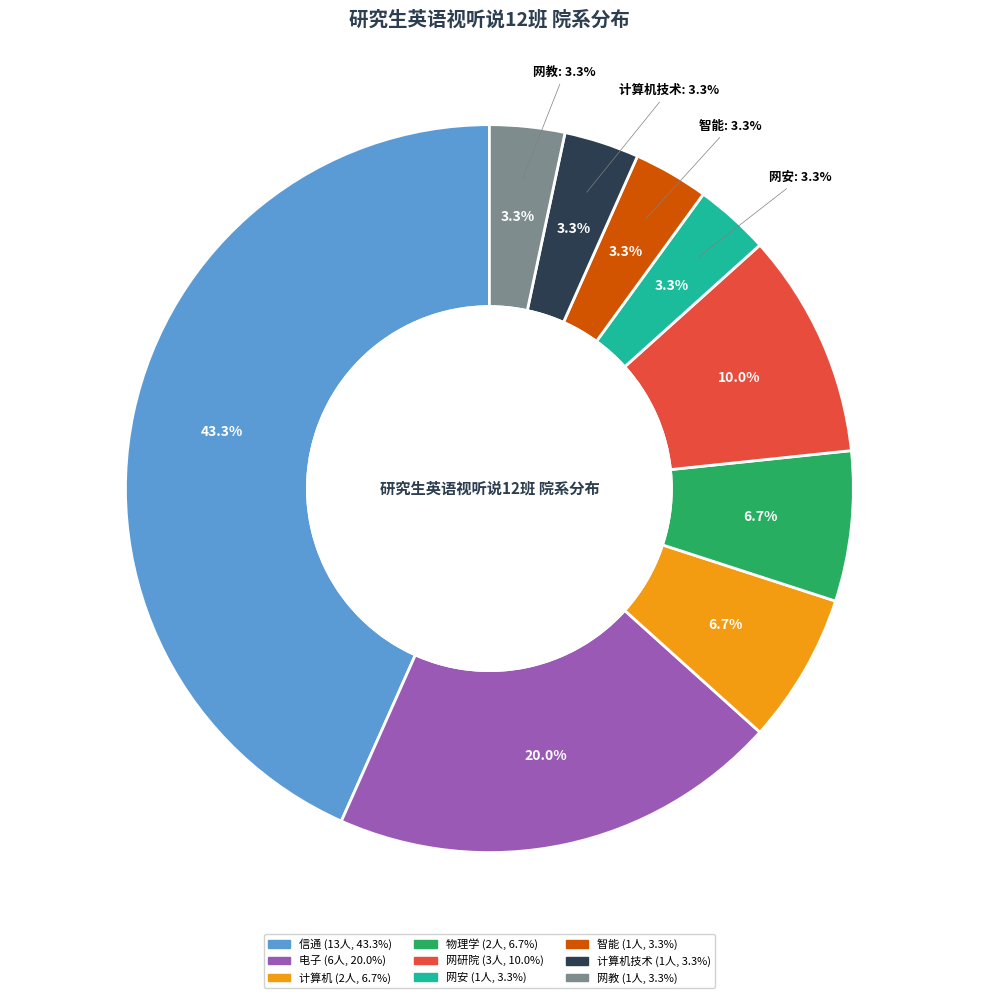

To the nearest percent, what percentage of the pie is 物理学?

7%